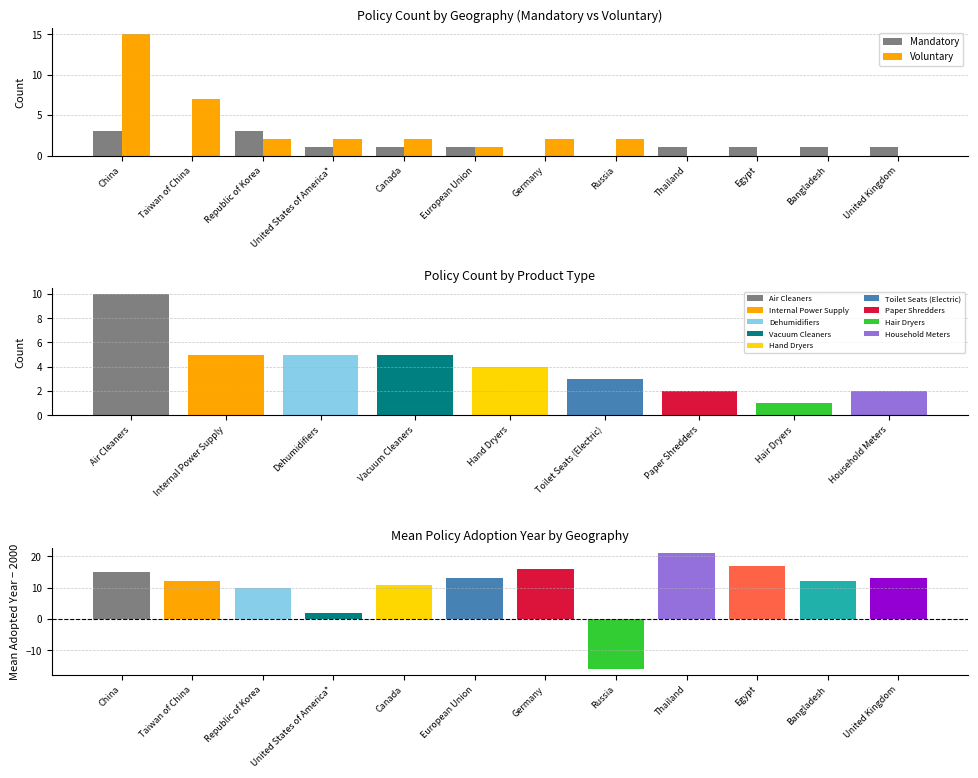

Rank the series by their average value, from highest to lowest.

Voluntary, Mandatory